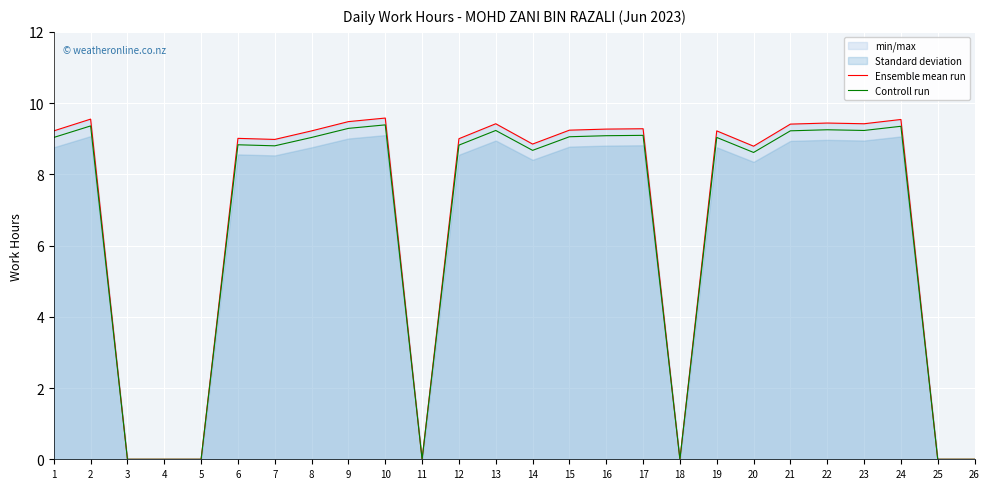

At how many categories does at least one series exceed 5?

19